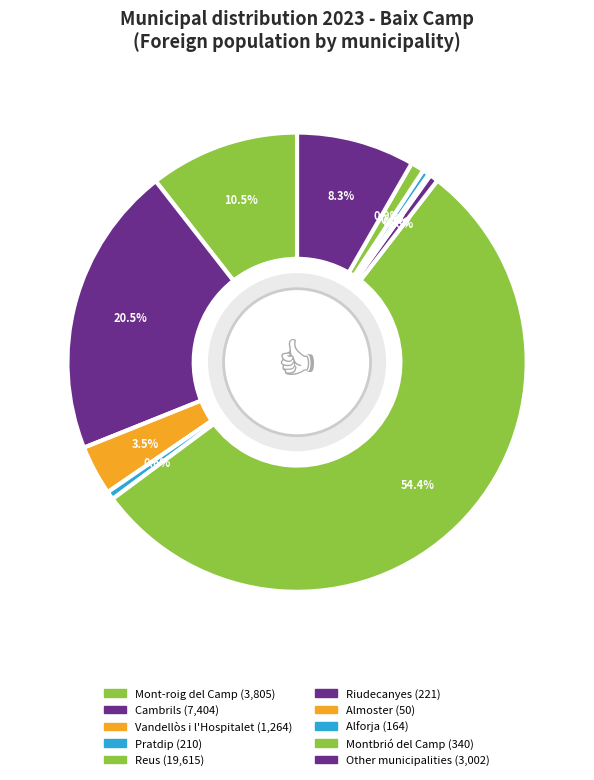

Which category has the smallest portion of the pie?

Almoster